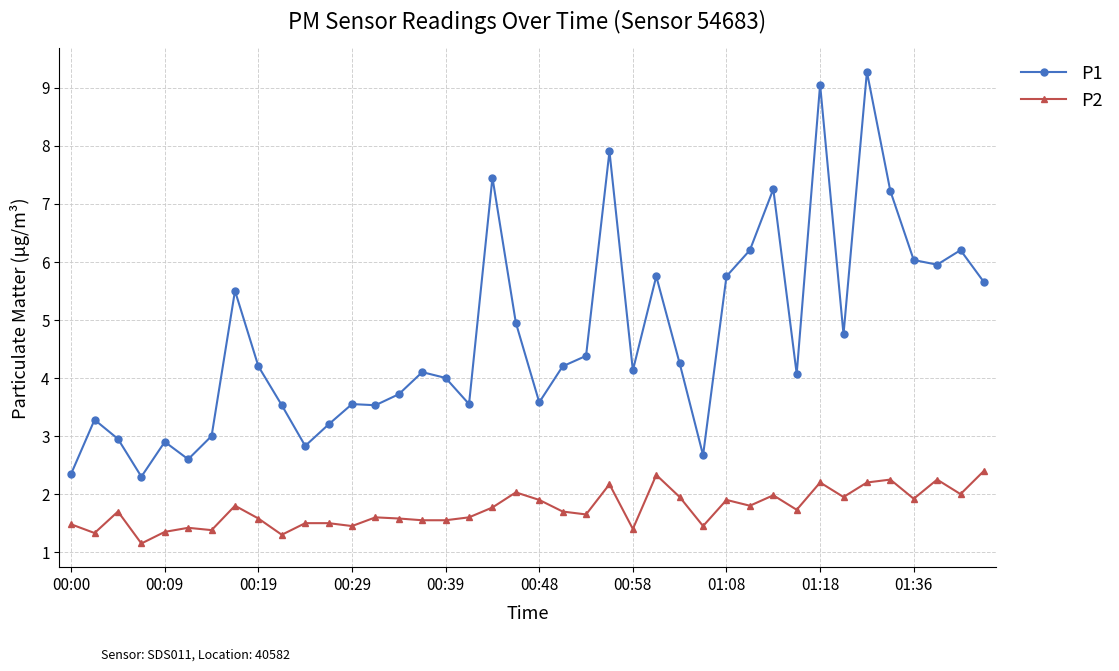

How many categories are shown in the chart?

40